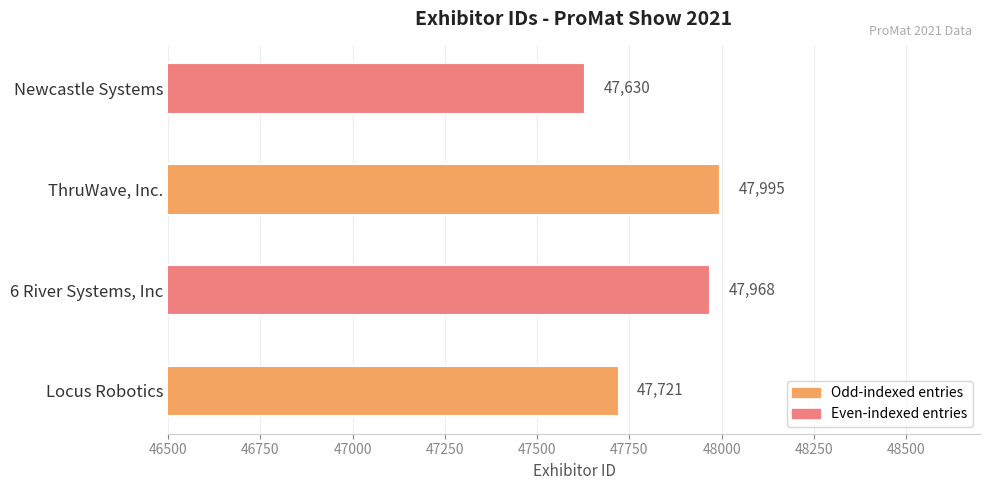

How many data points does each series have?

4